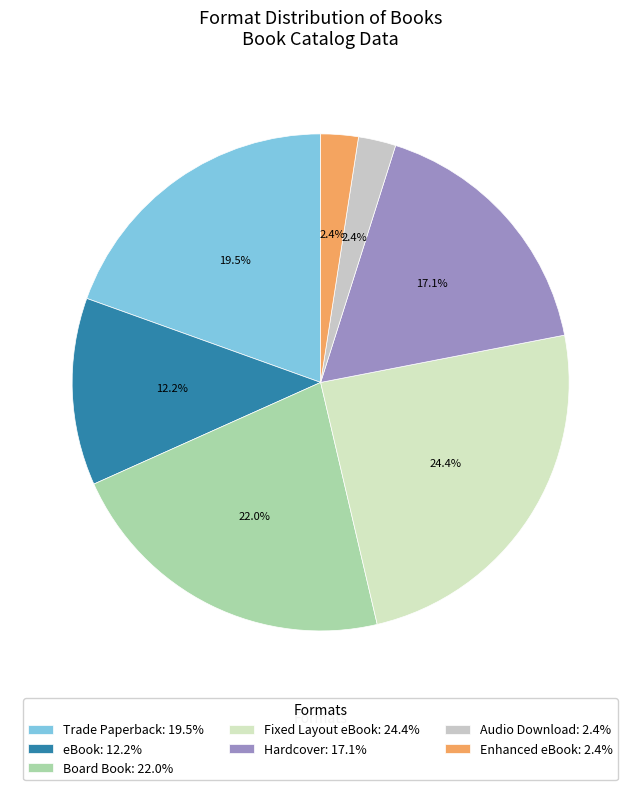

How many slices are in this pie chart?

7